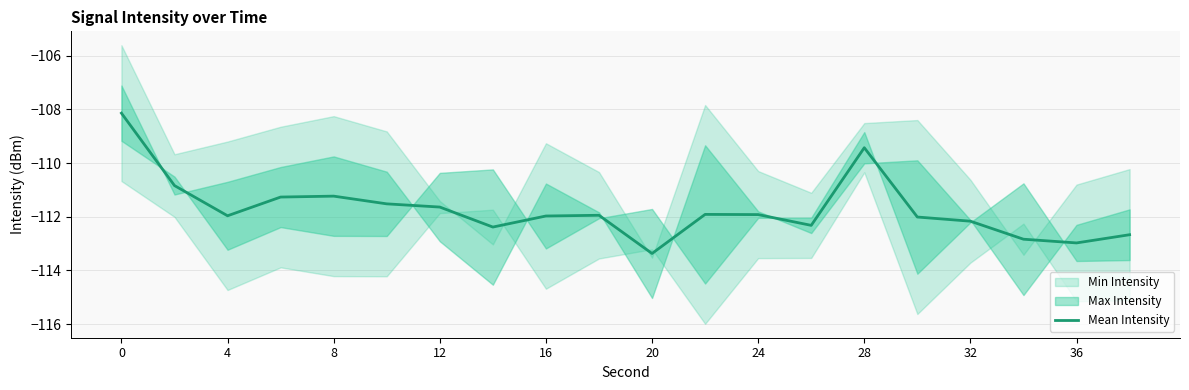

True or false: Mean Intensity has a value of -198.2 at 32.

False